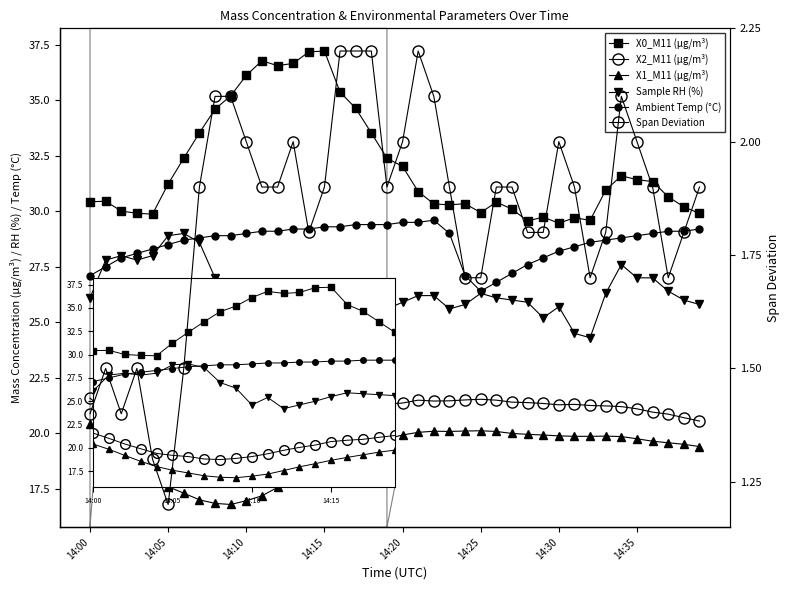

Which has a higher value, 29 or 13?

13